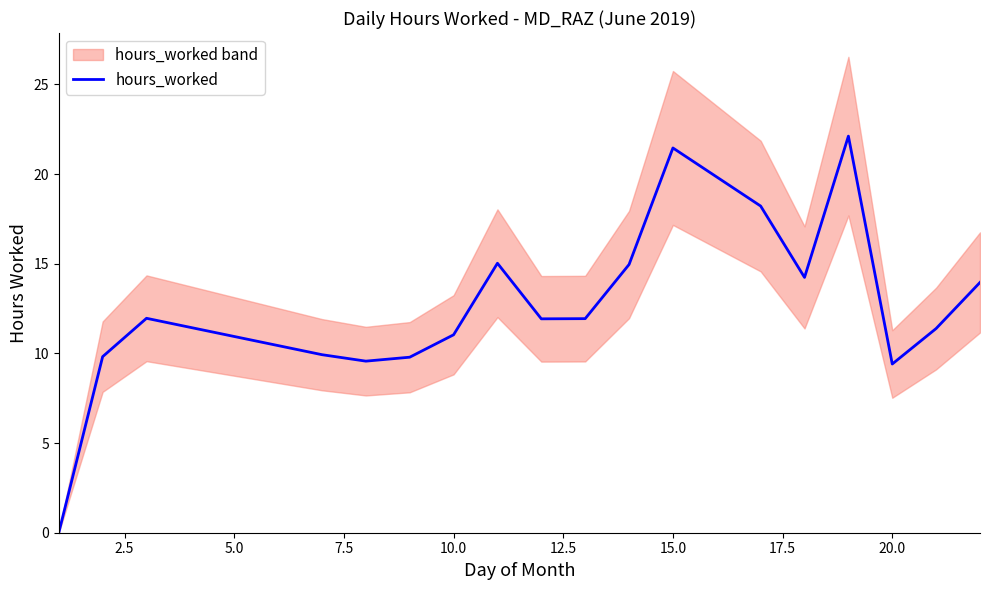

What is the sum of all values?

226.8